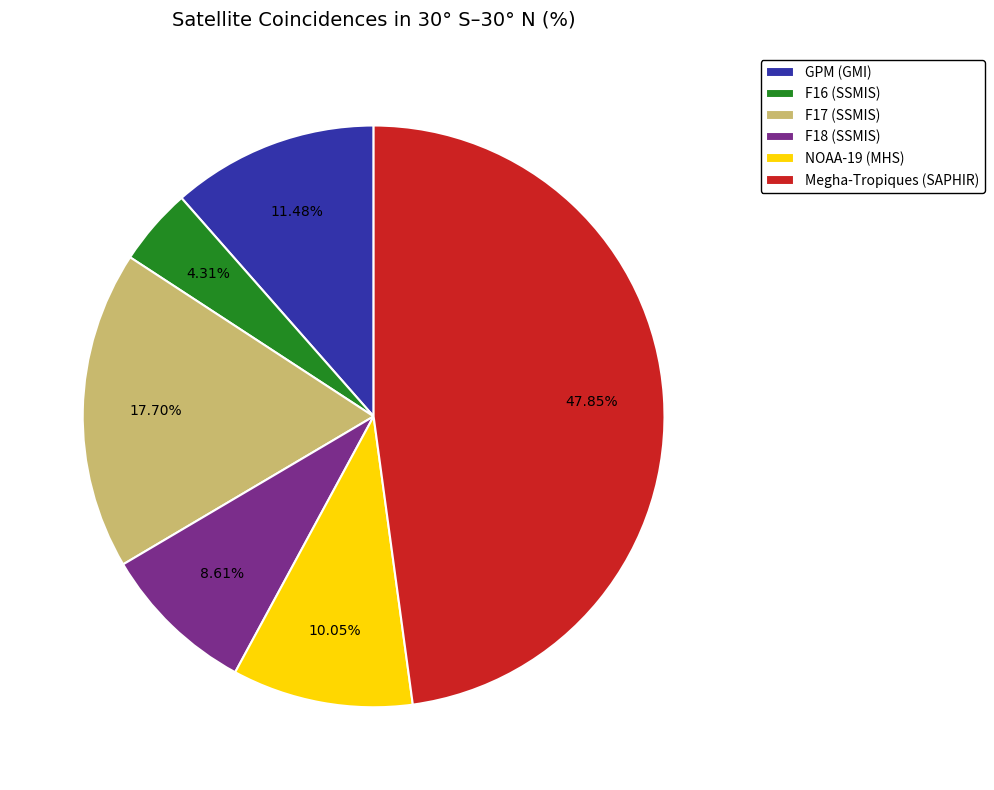

The F17 (SSMIS) slice represents 27% of the pie. True or false?

False